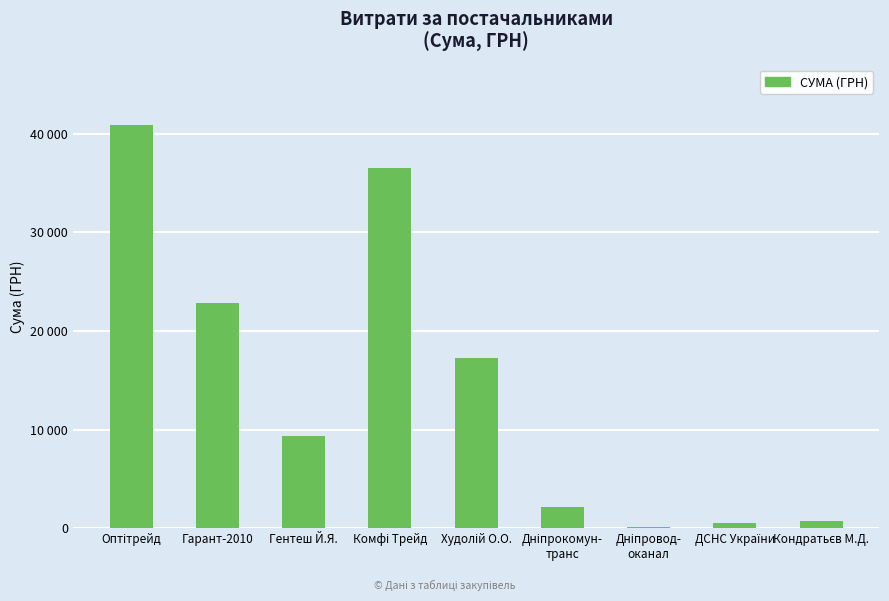

Which category has the lowest value across all series?

Дніпровод-
оканал